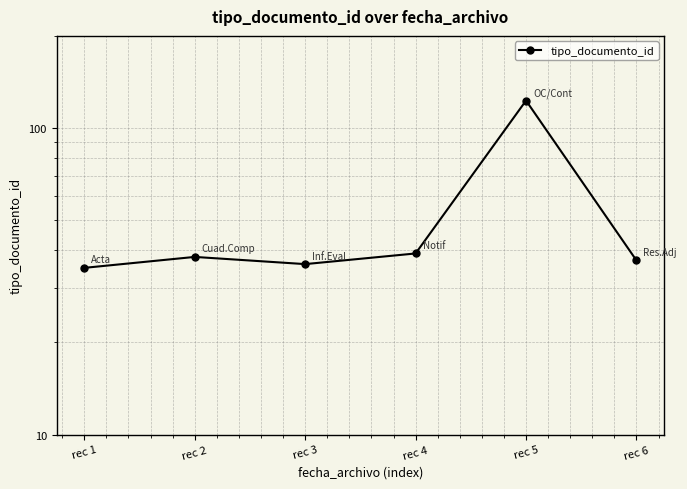

Rank the categories by value from highest to lowest.

rec 5, rec 4, rec 2, rec 6, rec 3, rec 1